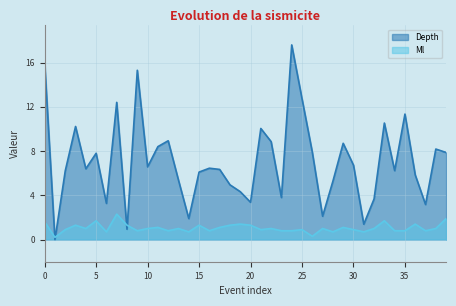

What is the sum of all Depth values?

283.2